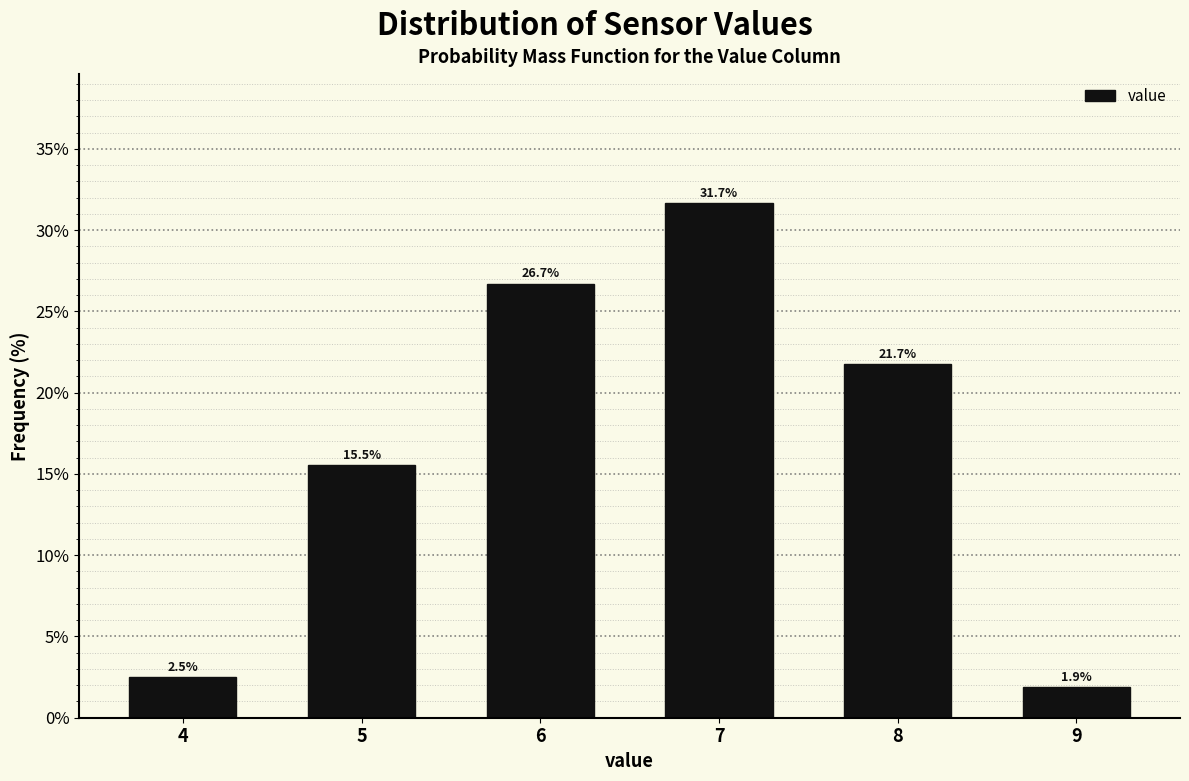

Reading left to right, what are all the values shown in this chart?

2.5	15.5	26.7	31.7	21.7	1.9